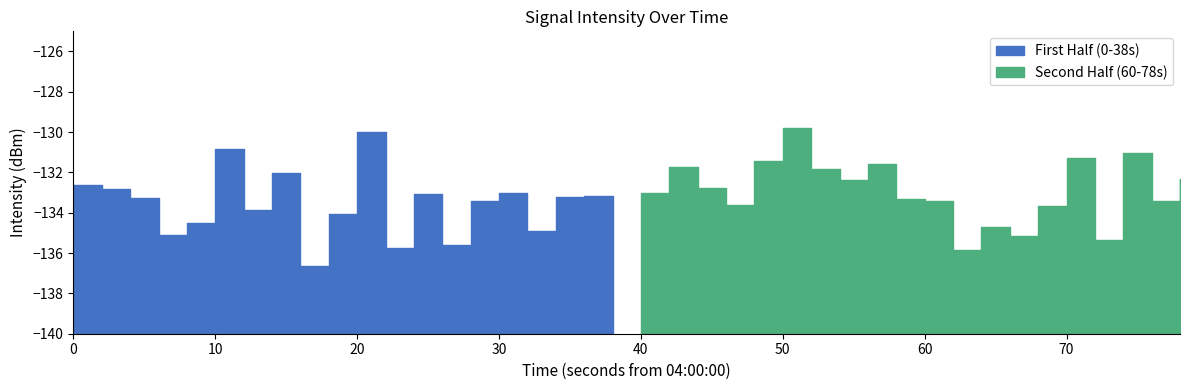

List the labels in order of value, largest first.

25, 10, 5, 37, 35, 24, 28, 21, 26, 7, 39, 27, 0, 22, 1, 15, 20, 12, 18, 17, 2, 29, 14, 38, 30, 23, 34, 19, 6, 9, 4, 32, 16, 3, 33, 36, 13, 11, 31, 8